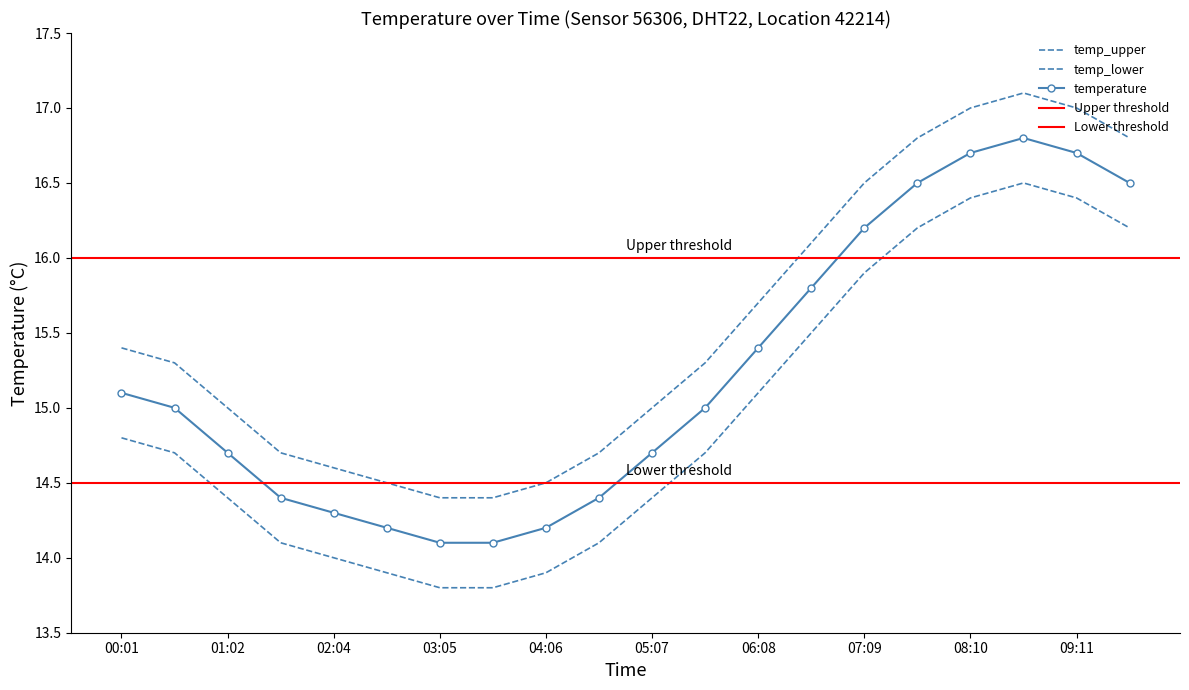

The temp_upper series shows 6.5 at 08:10. True or false?

False